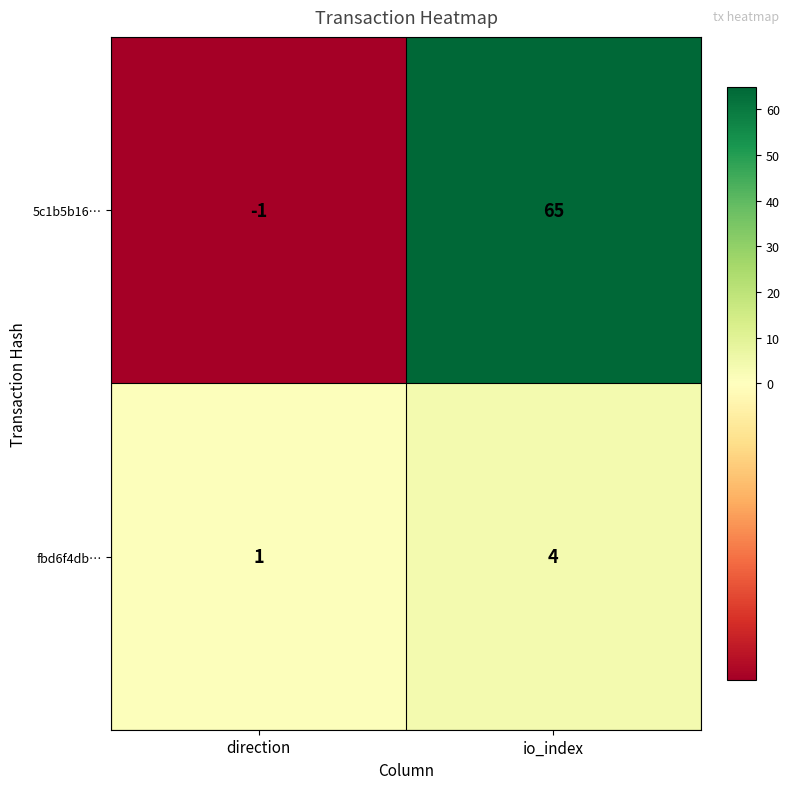

Reading right to left, list all the values displayed in this chart.

5c1b5b16…: 65	-1
fbd6f4db…: 4	1